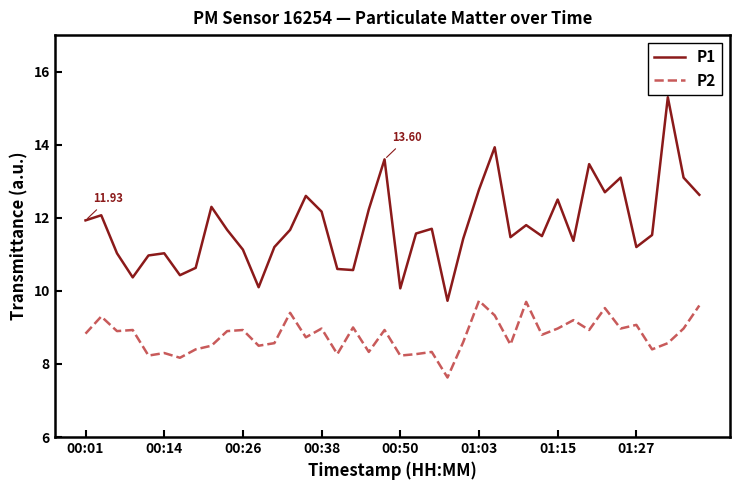

Which series has the largest range (max minus min)?

P1